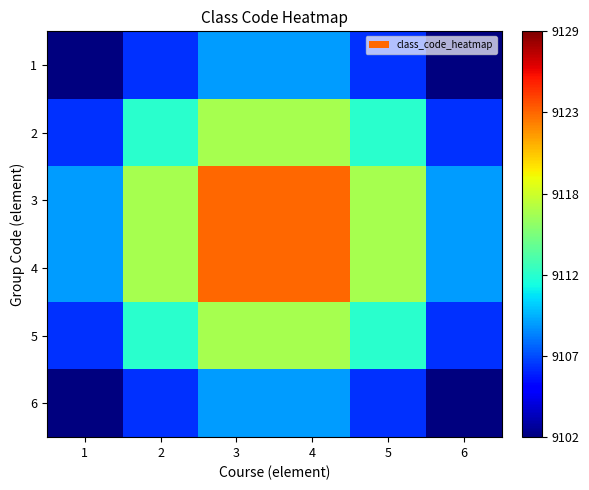

At which category does the chart reach its peak across all series?

3